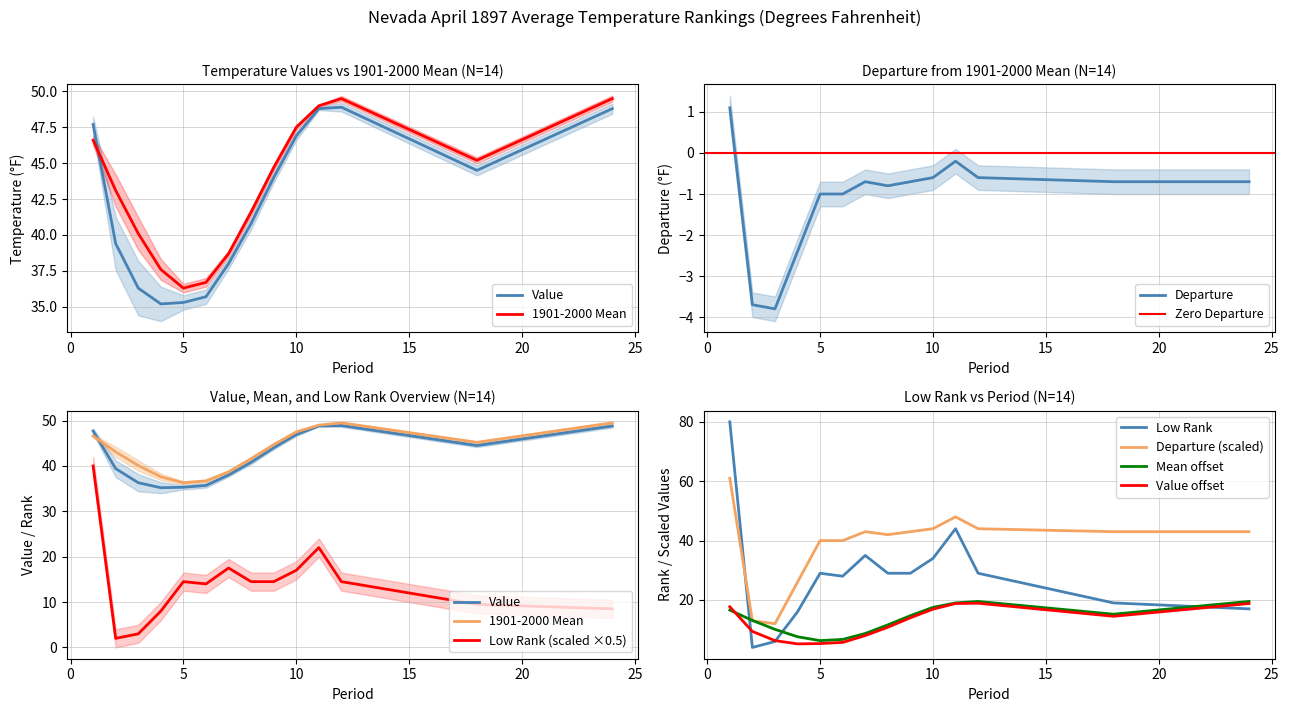

What is the sum of the Low Rank values at 3 and 7?

20.5